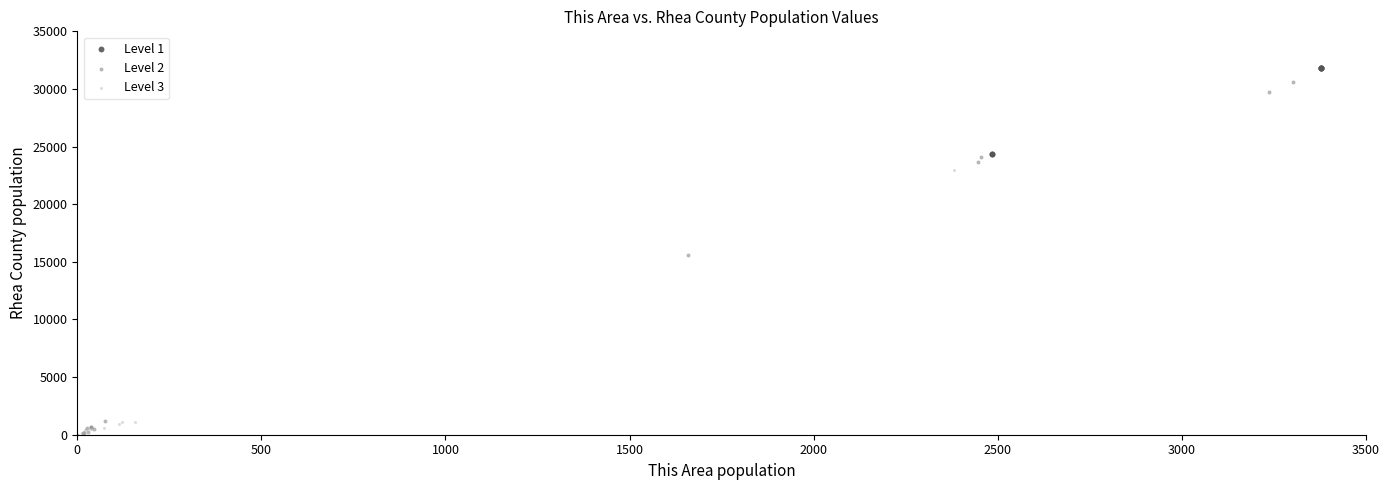

Which series has the widest spread of Y values?

Level 2